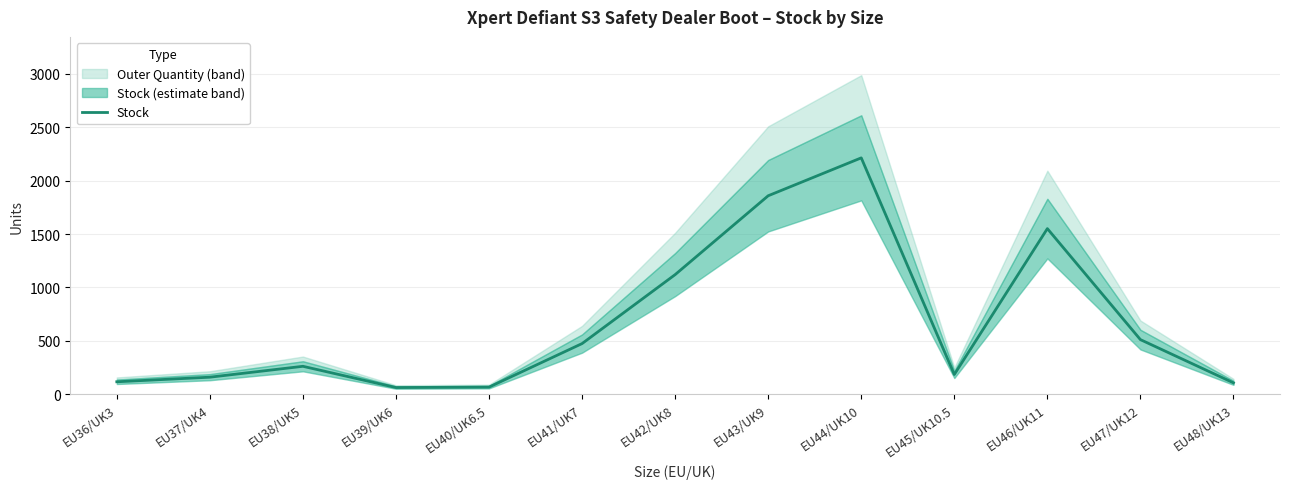

Is this an area chart (filled region under the line)?

No